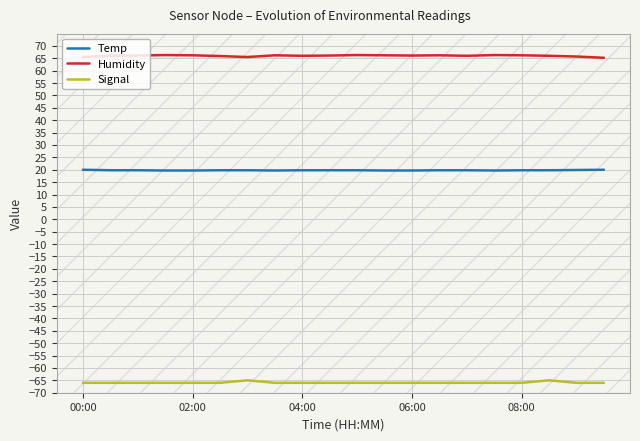

Reading left to right, transcribe all the data shown in this chart.

Temp: 20.0	19.8	19.8	19.7	19.7	19.8	19.8	19.7	19.8	19.8	19.8	19.7	19.7	19.8	19.8	19.7	19.8	19.8	19.9	20.0
Humidity: 65.5	66.0	66.1	66.3	66.2	65.9	65.5	66.2	66.0	66.1	66.3	66.2	66.1	66.2	66.0	66.3	66.2	66.0	65.7	65.2
Signal: -66.0	-66.0	-66.0	-66.0	-66.0	-66.0	-65.0	-66.0	-66.0	-66.0	-66.0	-66.0	-66.0	-66.0	-66.0	-66.0	-66.0	-65.0	-66.0	-66.0